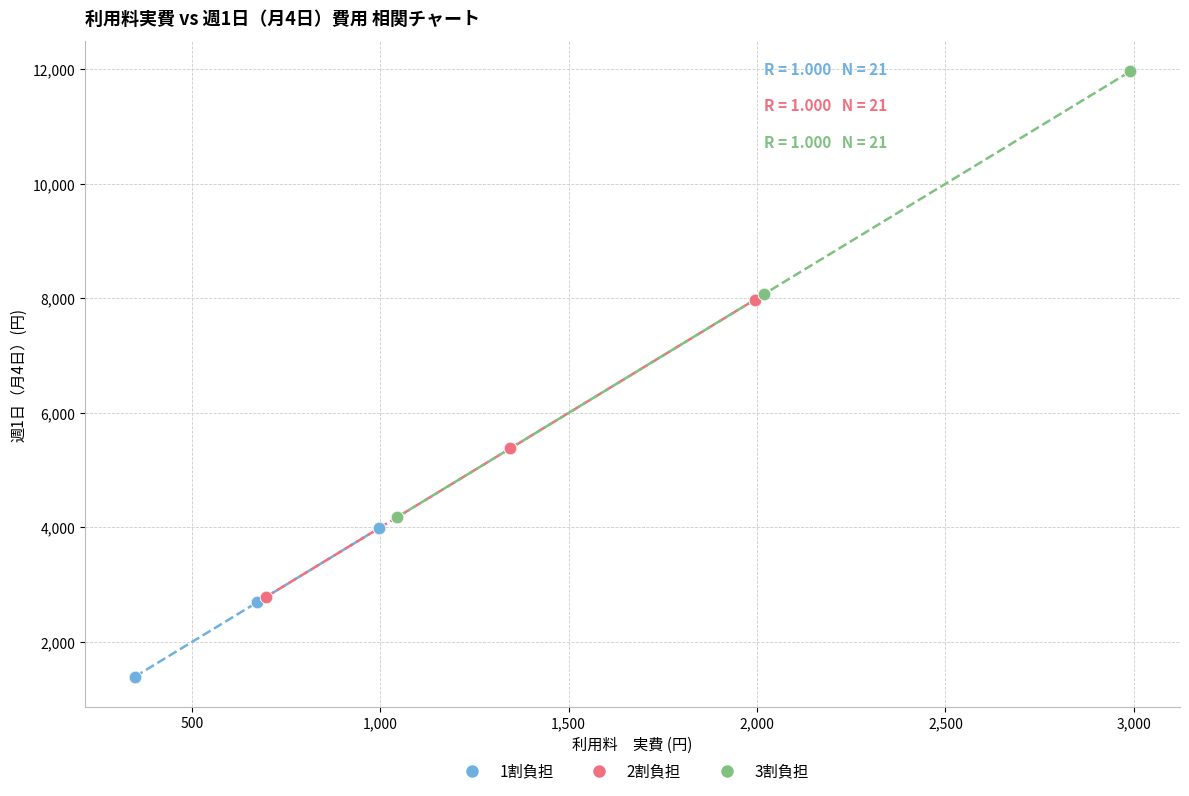

Which series has the widest spread of Y values?

3割負担